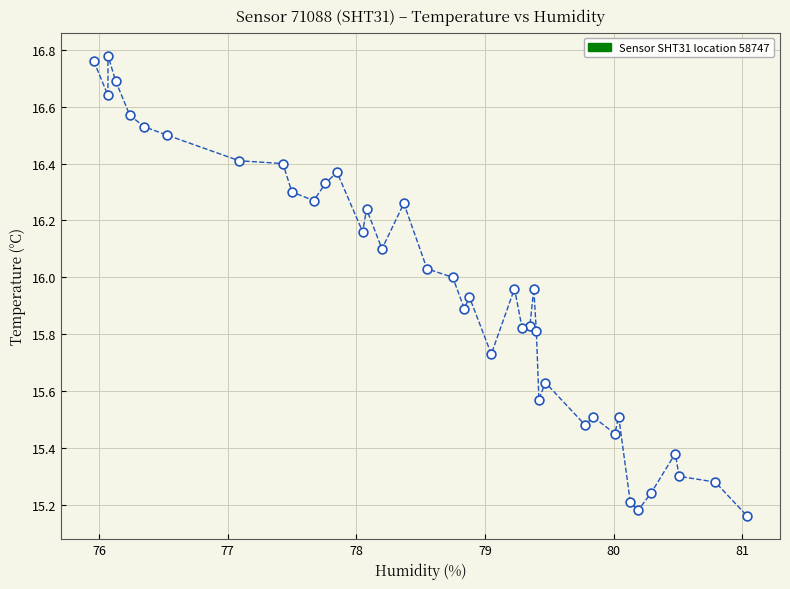

What is the range of X values (max minus min)?

5.1